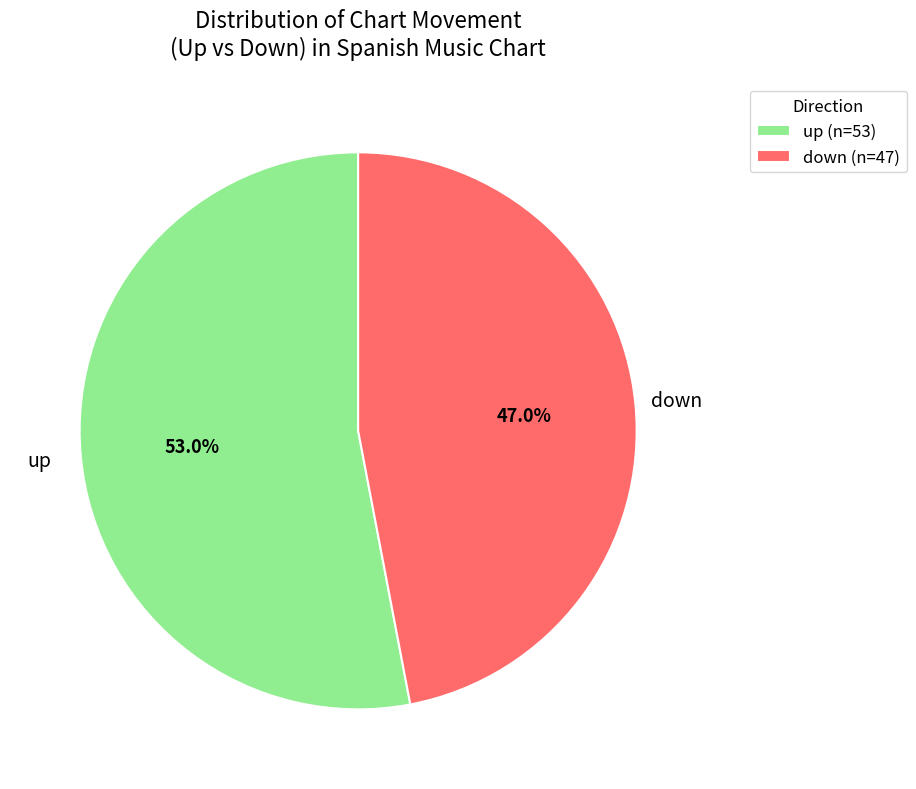

Does up account for over 50% of the chart?

Yes